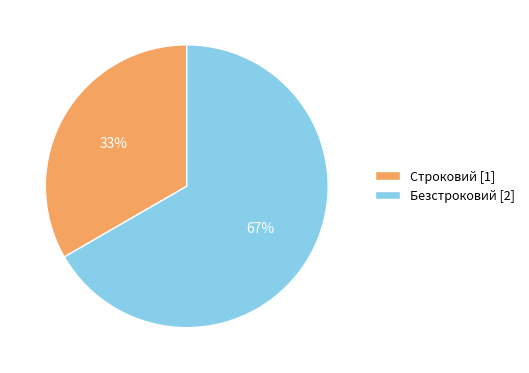

Which slice is the largest?

Безстроковий